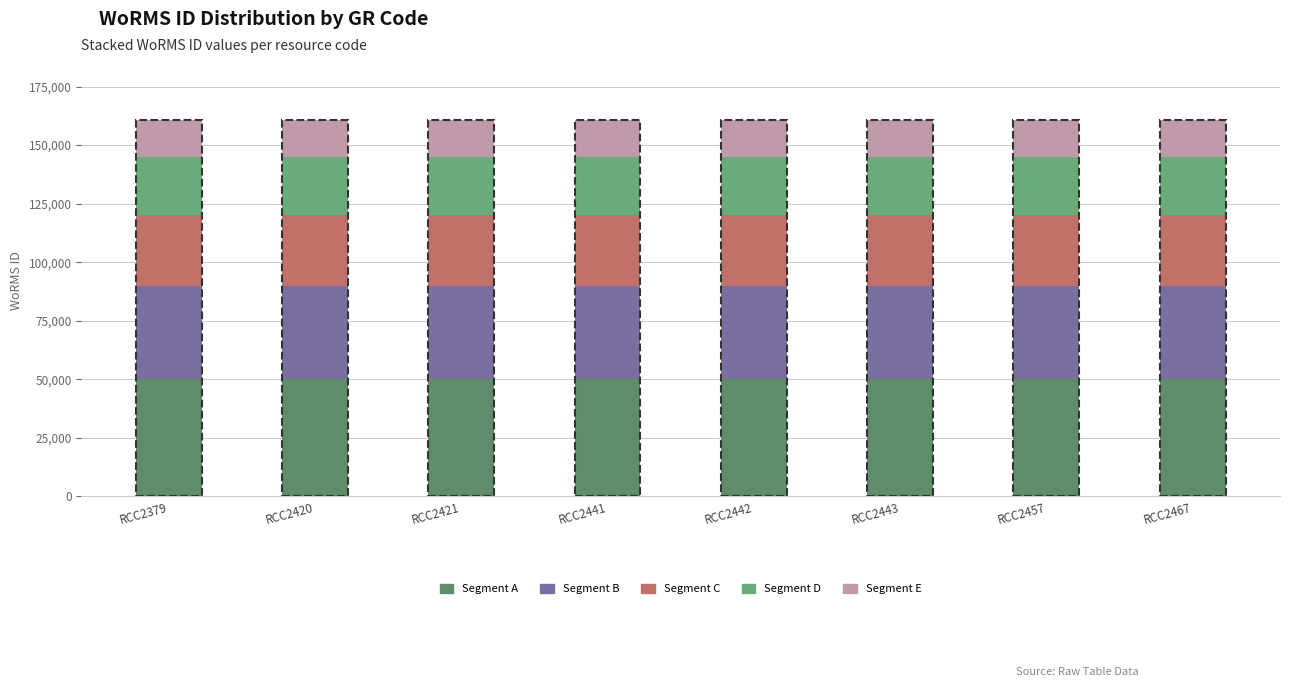

Does the chart contain any negative values?

No